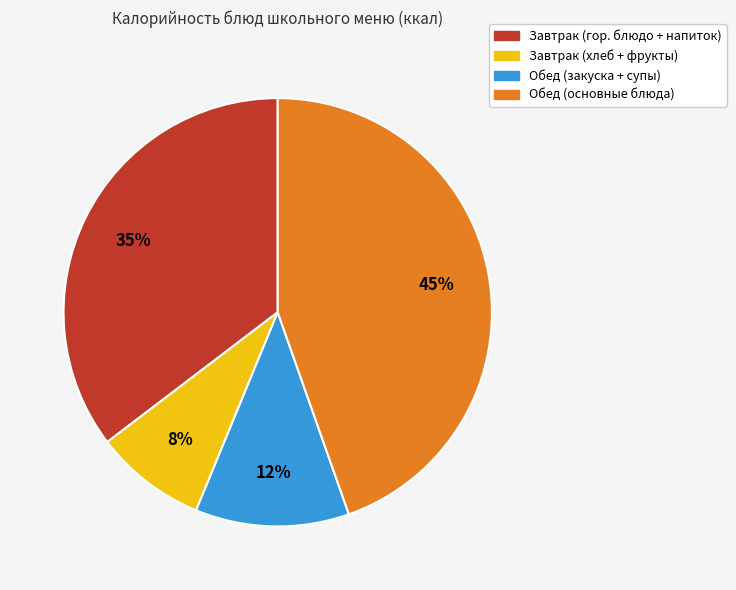

To the nearest percent, what is the average slice percentage?

25%